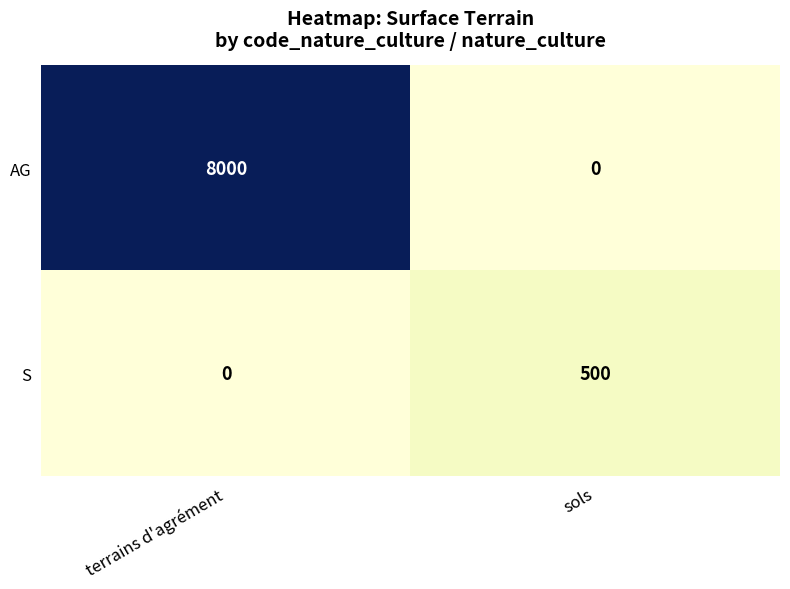

Reading left to right, transcribe all the data shown in this chart.

AG: terrains d'agrément=8000	sols=0
S: terrains d'agrément=0	sols=500